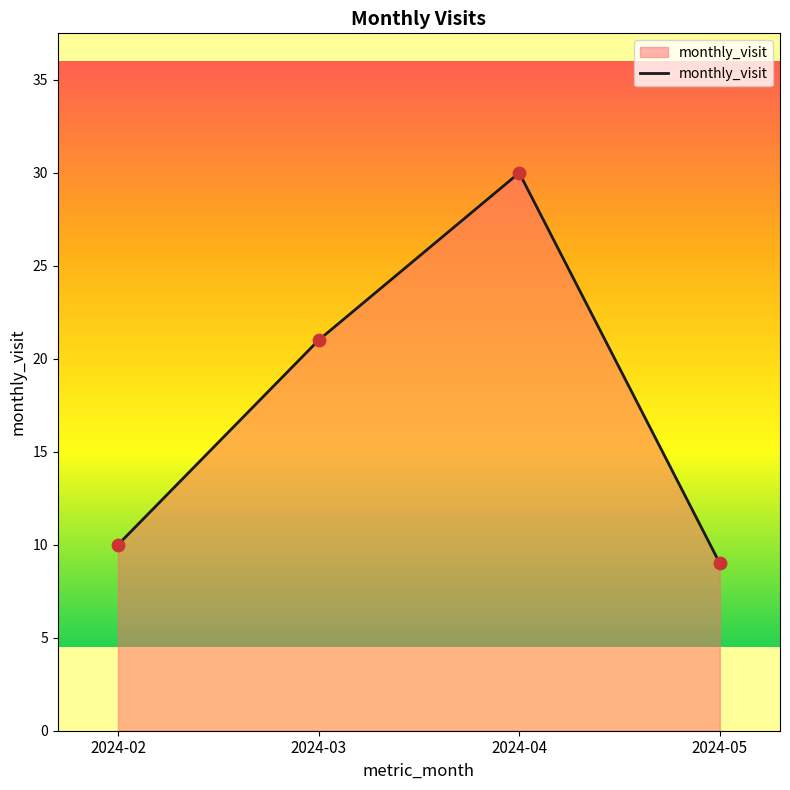

What is the ratio of the value at 2024-04 to the value at 2024-05?

3.3